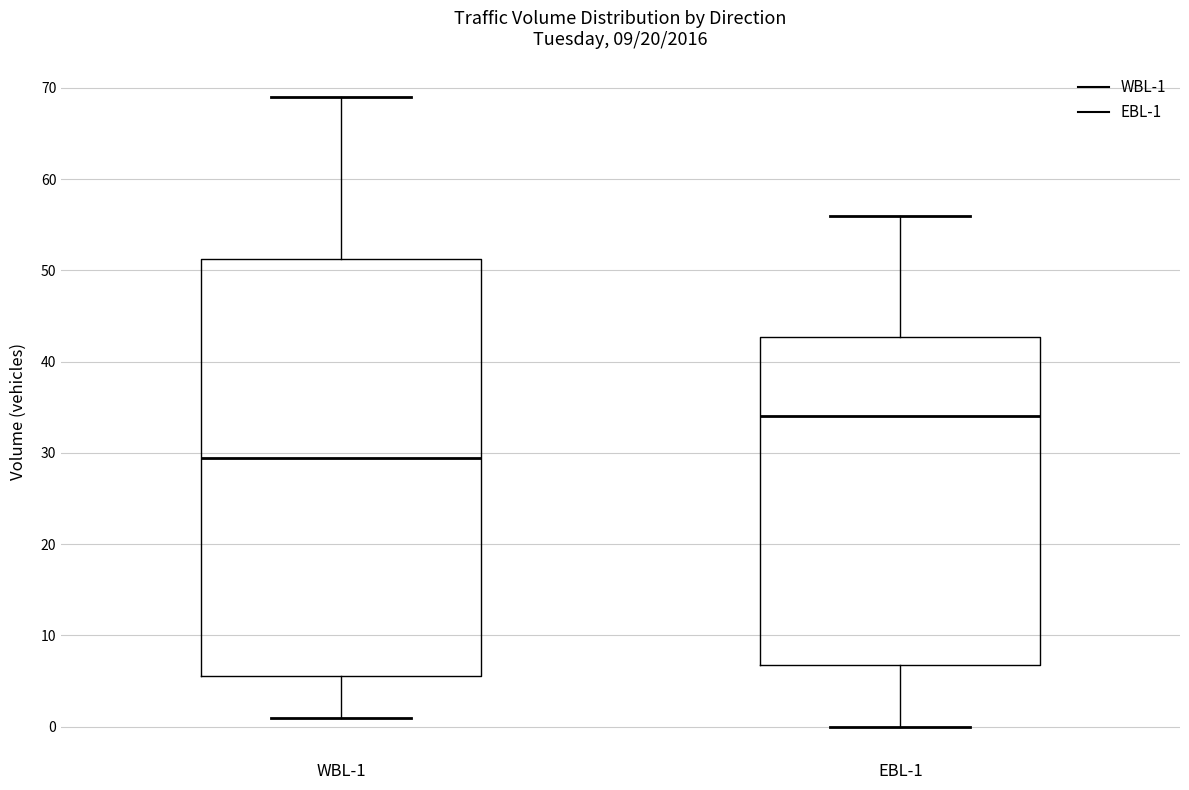

Reading left to right, read every box against the y-axis: the position of its median line, the range the box covers, and the ends of its whiskers. The values are not printed on the chart, so give them approximately, as read against the axis.

WBL-1: median 30, box 6 to 51, whiskers 1 to 69
EBL-1: median 34, box 7 to 43, whiskers 0 to 56